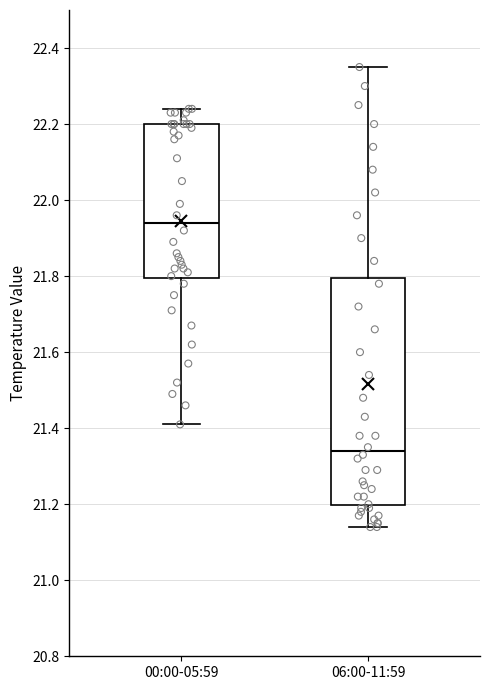

Which box has the highest median line?

00:00-05:59